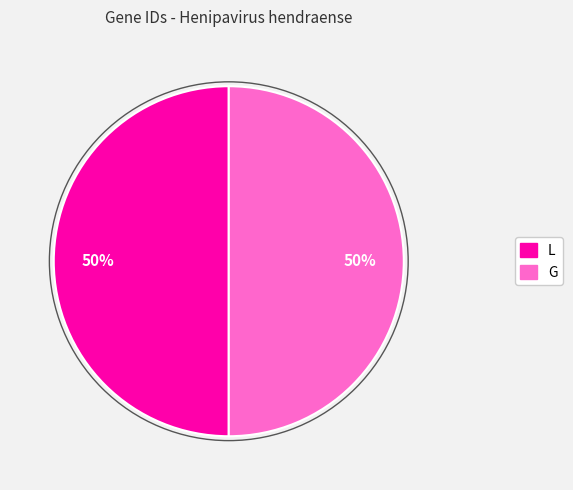

Do G and L together represent more than half of the pie?

Yes